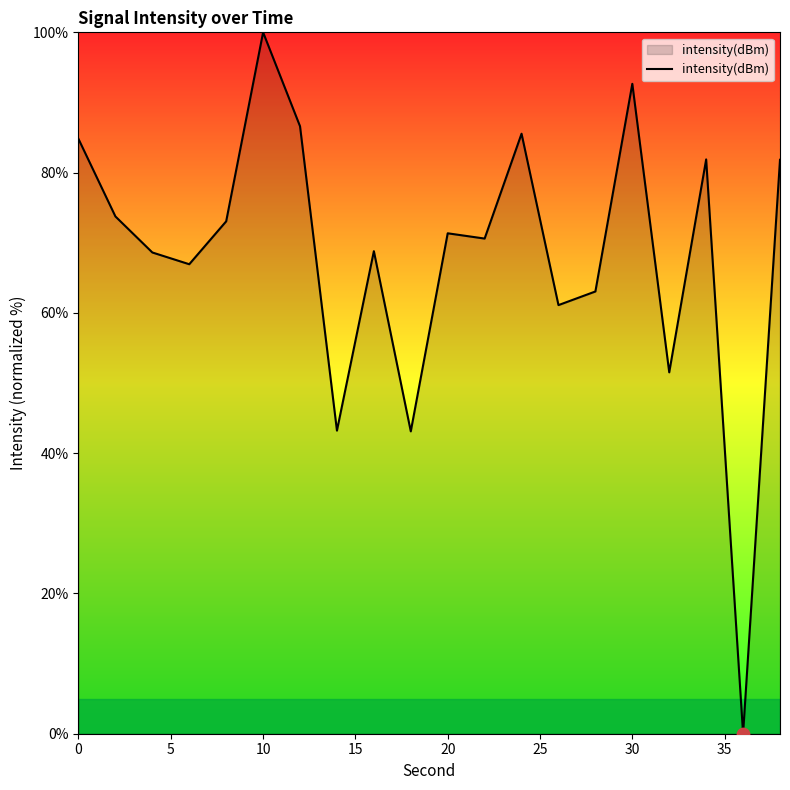

How many lines are shown in the chart?

1